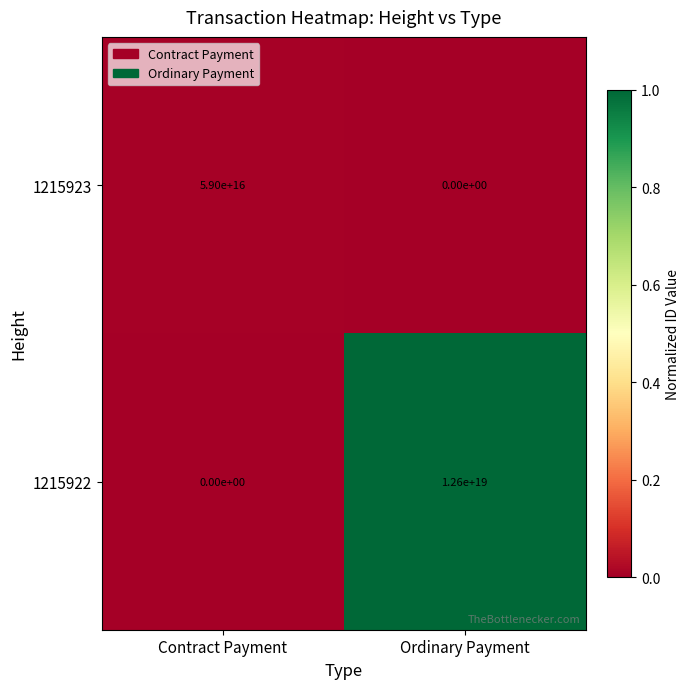

The 1215923 series shows 59000000000000000 at Contract Payment. True or false?

True